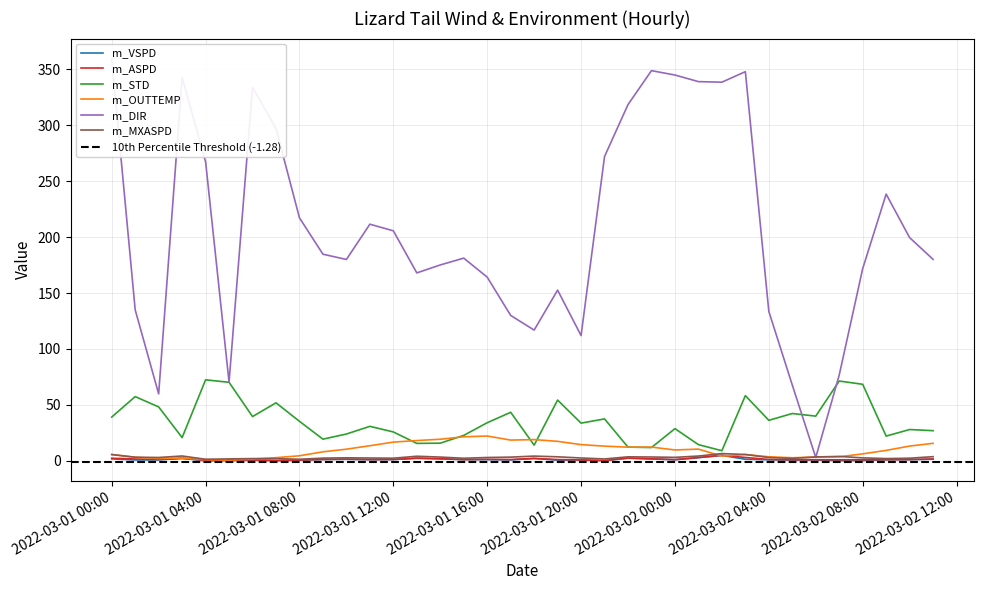

What is the highest value of the m_OUTTEMP series?

22.2